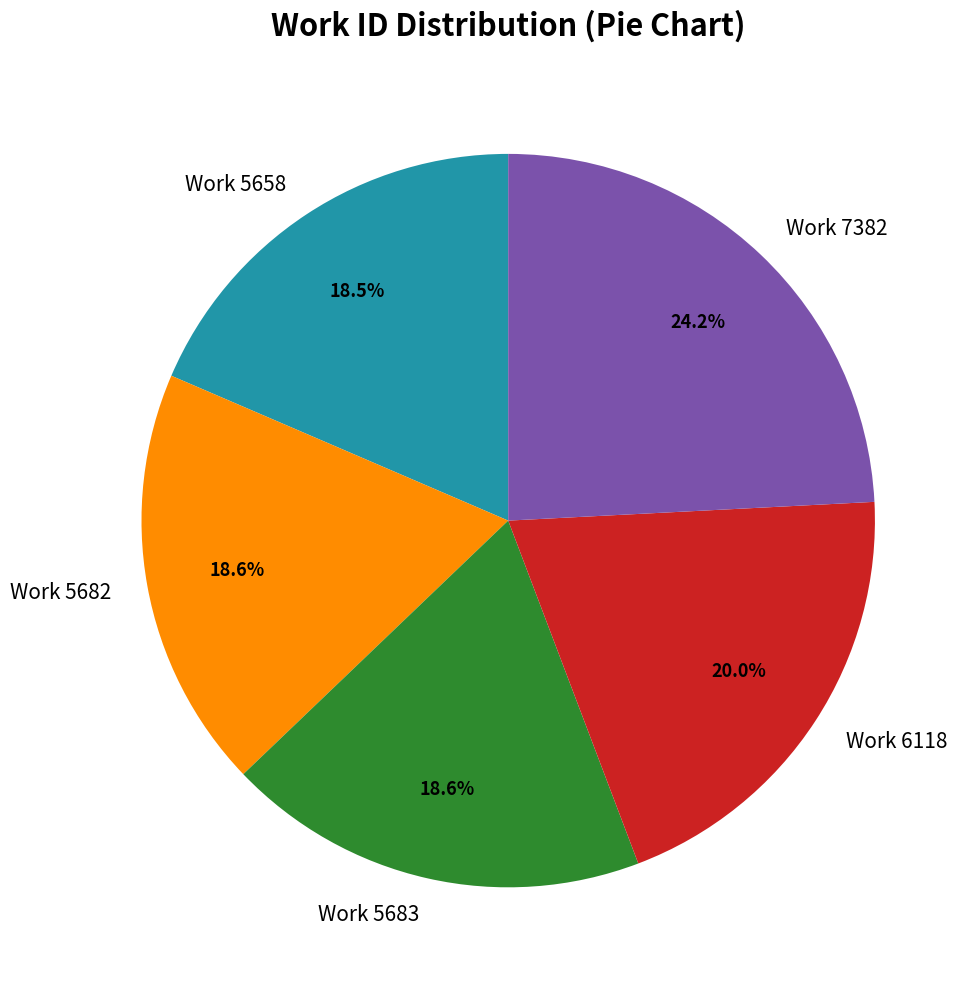

Count the number of slices in the pie.

5